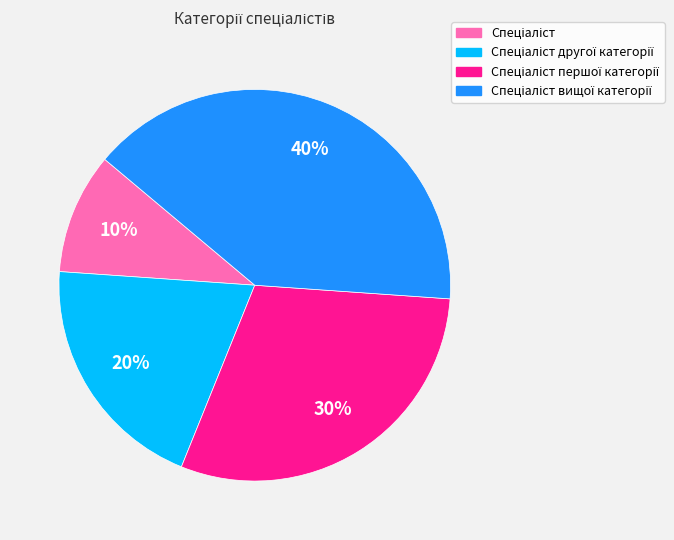

To the nearest percent, what is the average slice percentage?

25%